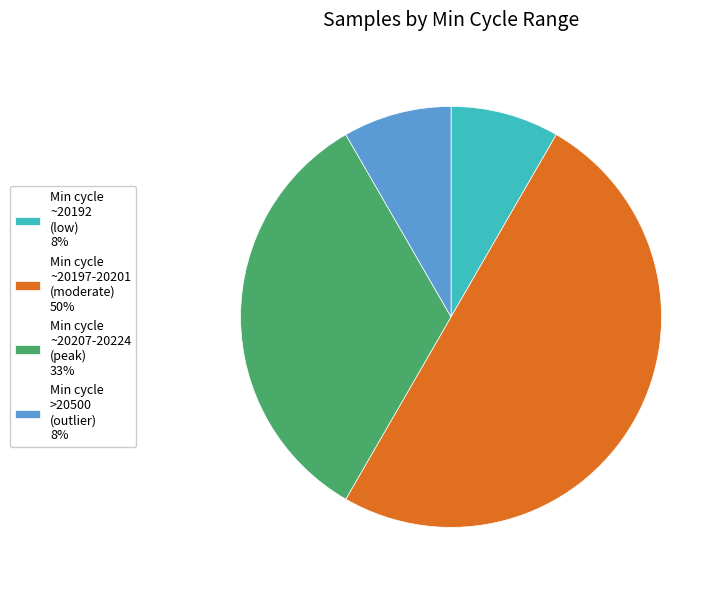

True or false: Min cycle >20500 (outlier) 8% accounts for 8% of the total.

True